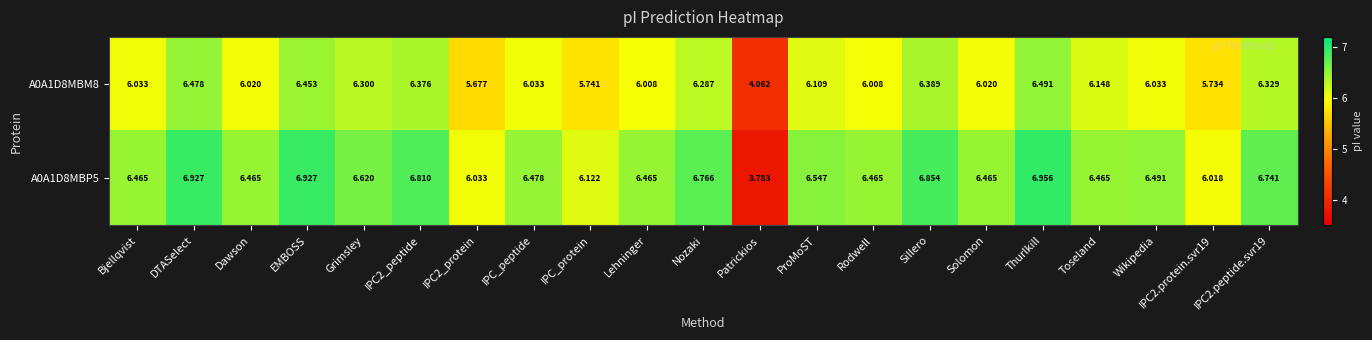

Which label corresponds to the smallest value in the chart?

Patrickios